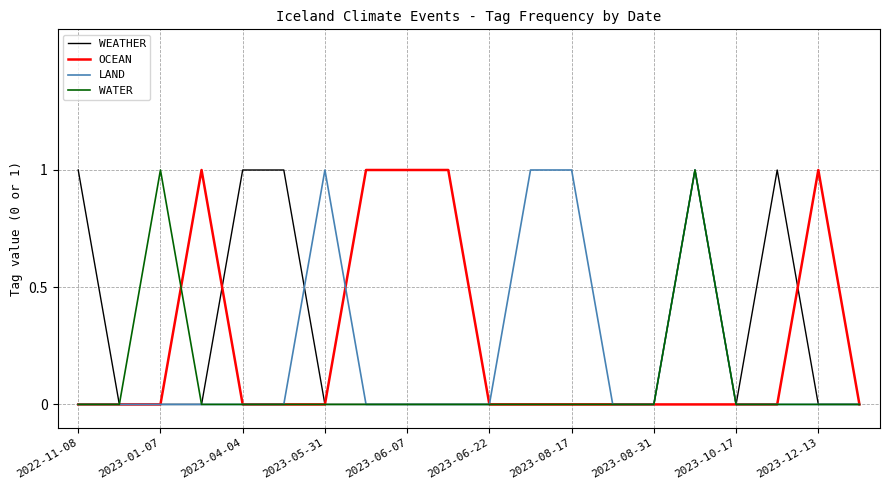

What are all the series names shown in the legend?

WEATHER, OCEAN, LAND, WATER